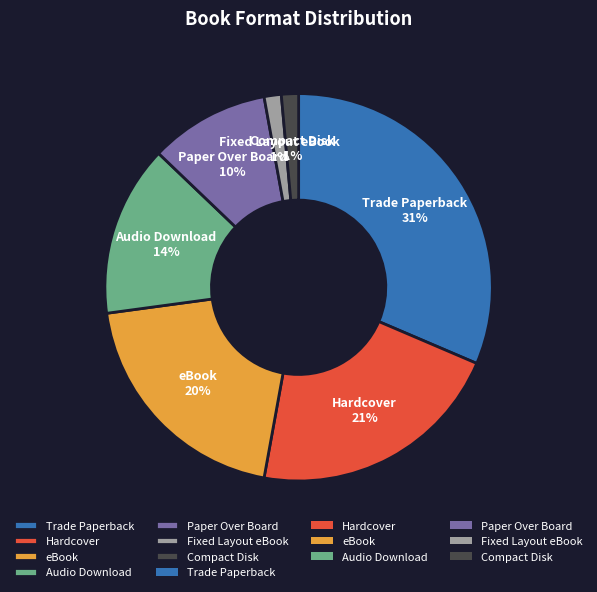

How many slices are in this pie chart?

7